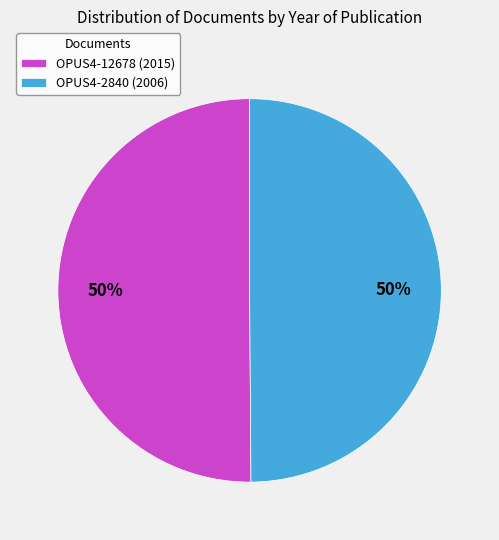

Is it true that OPUS4-2840 is 57% of the pie?

False